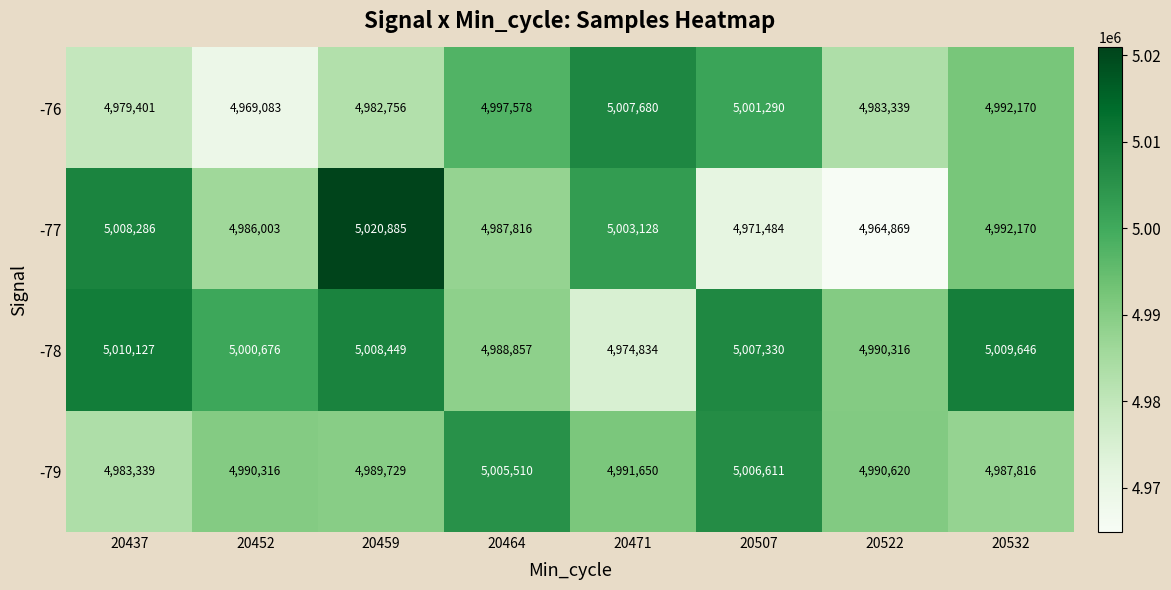

What is the difference between the -76 values at 20507 and 20522?

17951